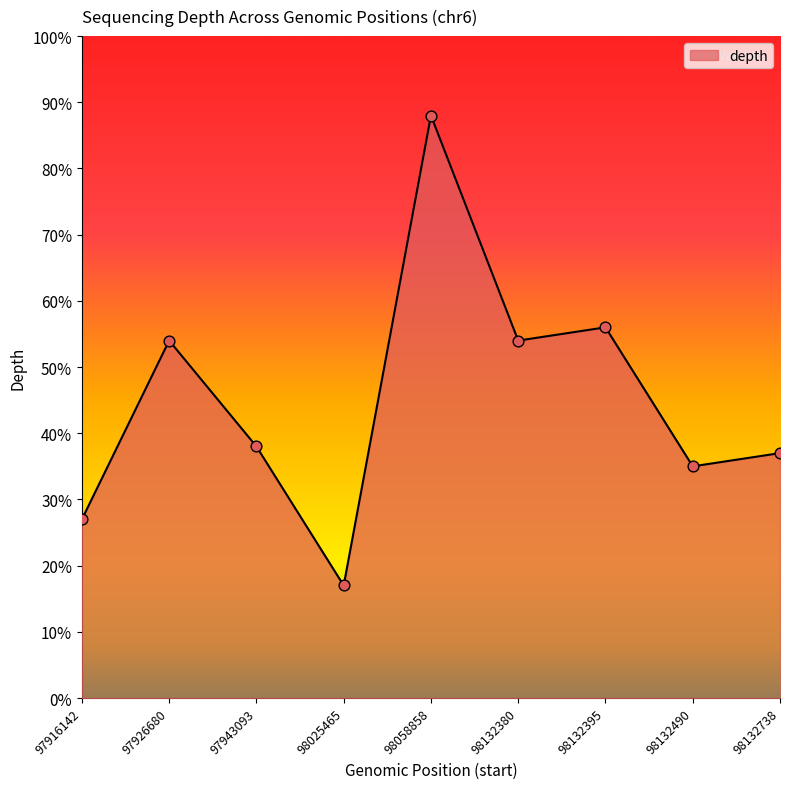

Between 98025465 and 97926680, which is larger?

97926680